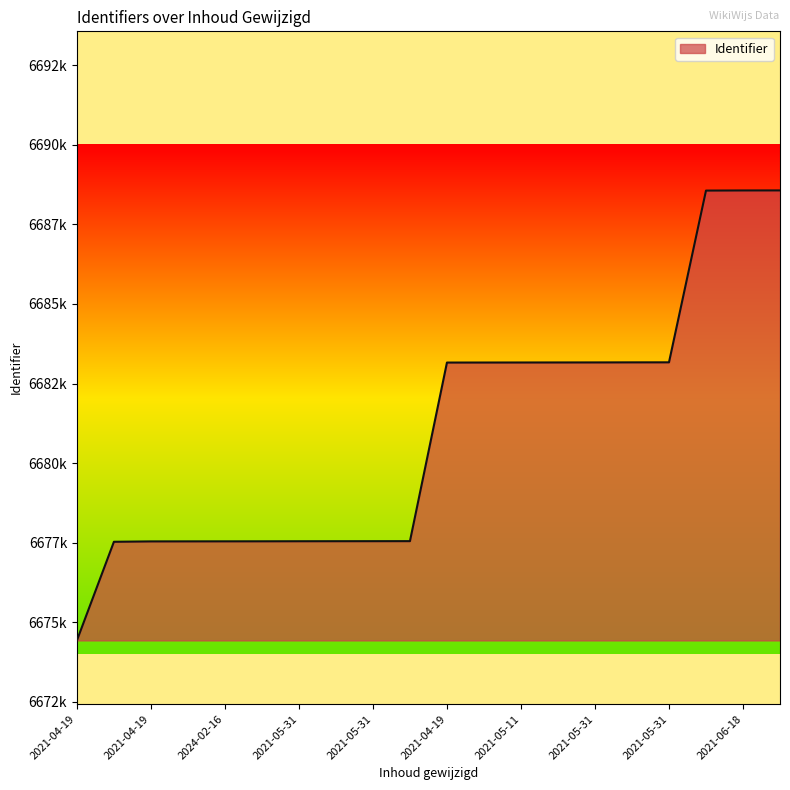

What is the value of the 13th point from the left?

6683161